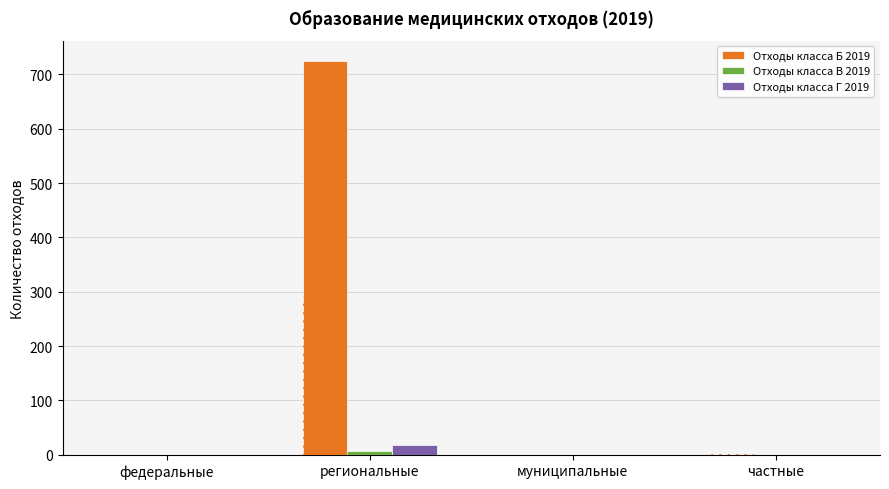

Which series has the largest range (max minus min)?

Отходы класса Б 2019